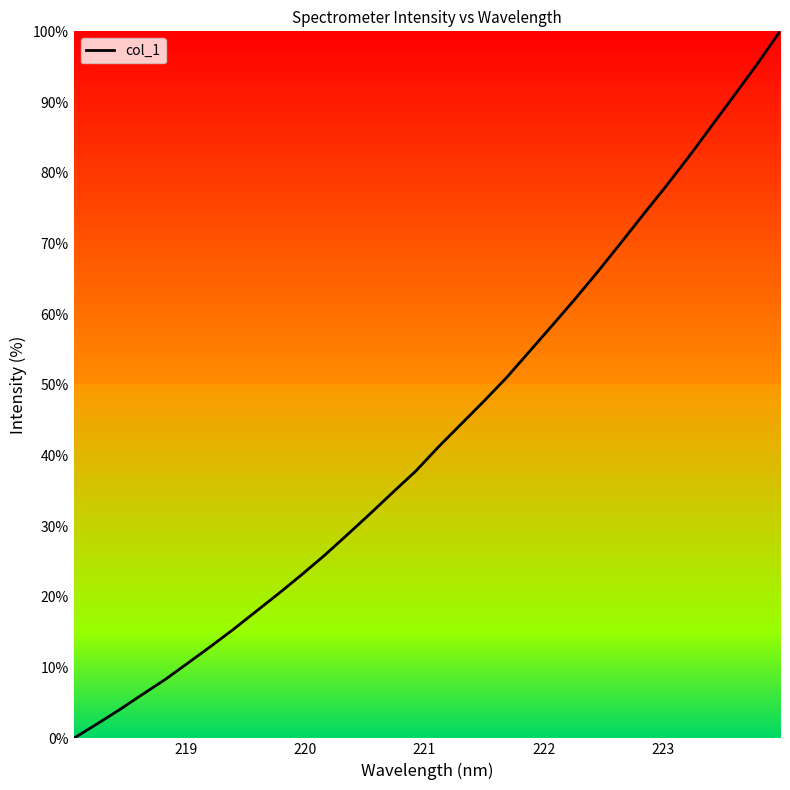

What is the difference between the maximum and minimum values?

100.0